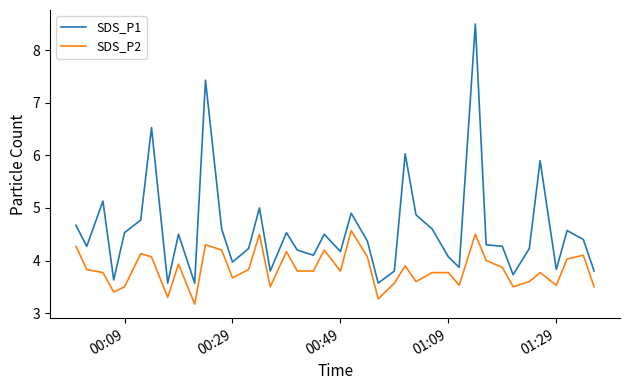

True or false: SDS_P1 and SDS_P2 intersect in this chart.

False